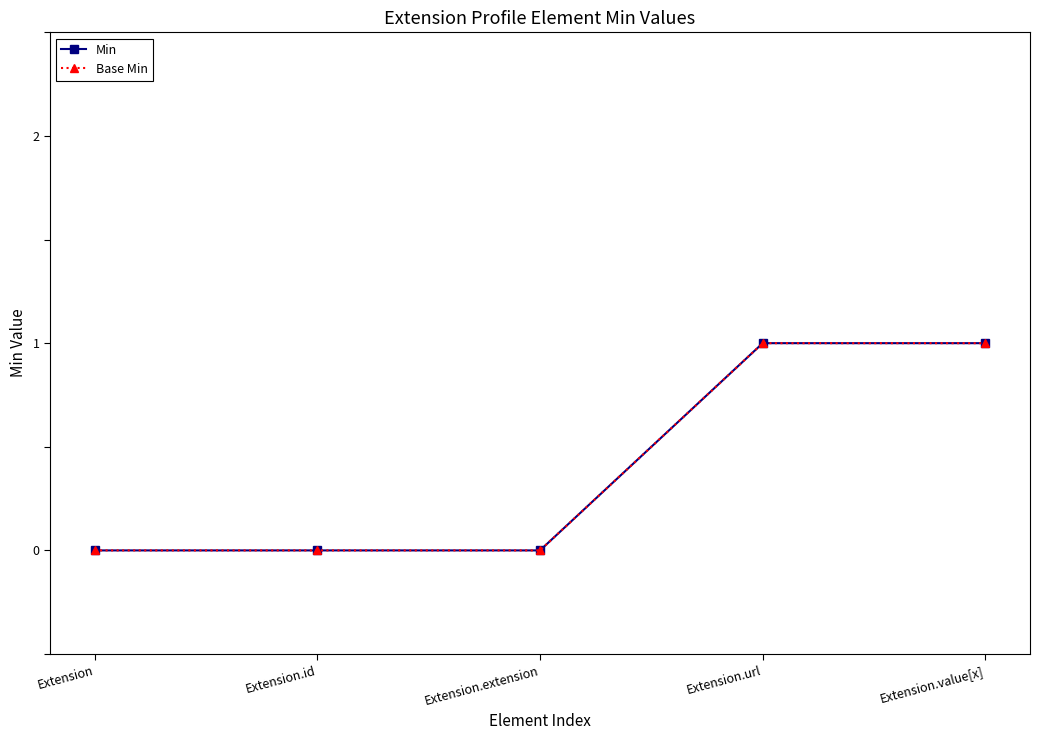

True or false: Base Min and Min intersect in this chart.

False